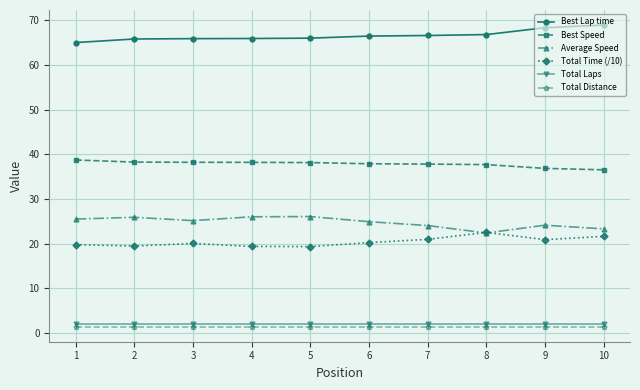

What is the sum of the Average Speed values at 8 and 10?

45.7